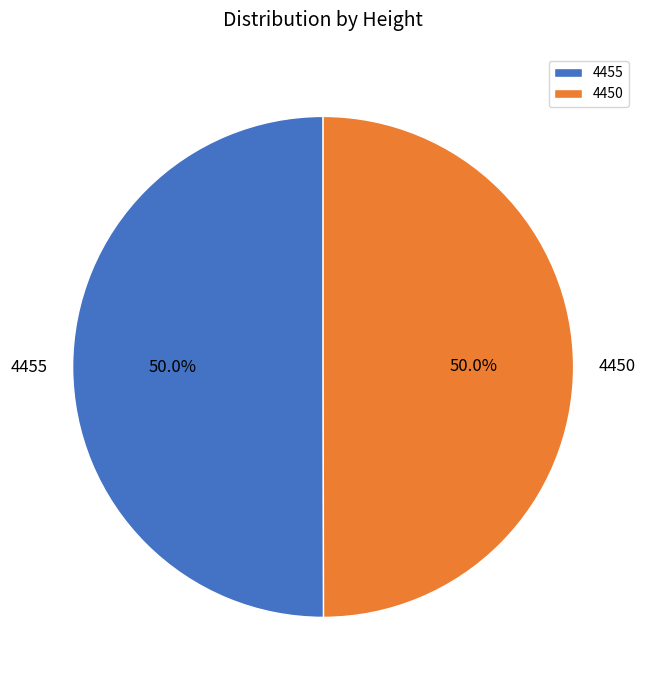

What percentage do 4450 and 4455 together represent?

100.0%